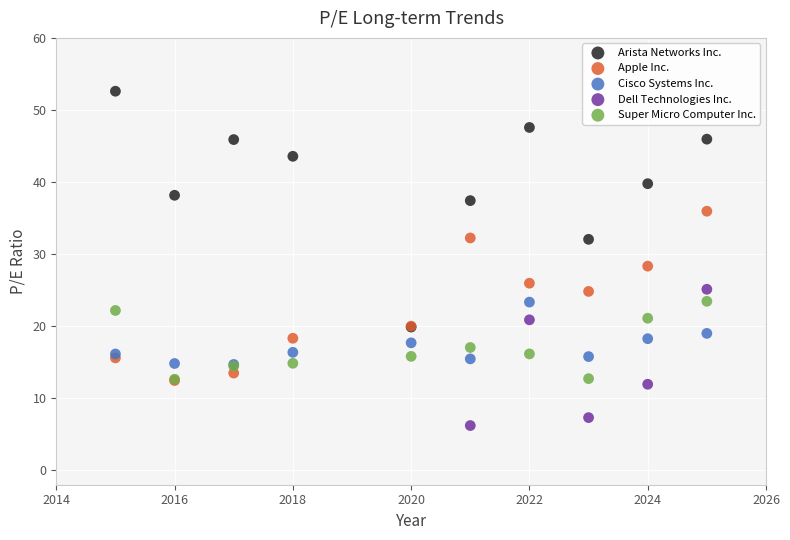

Which series has the largest Y range (max minus min)?

Arista Networks Inc.